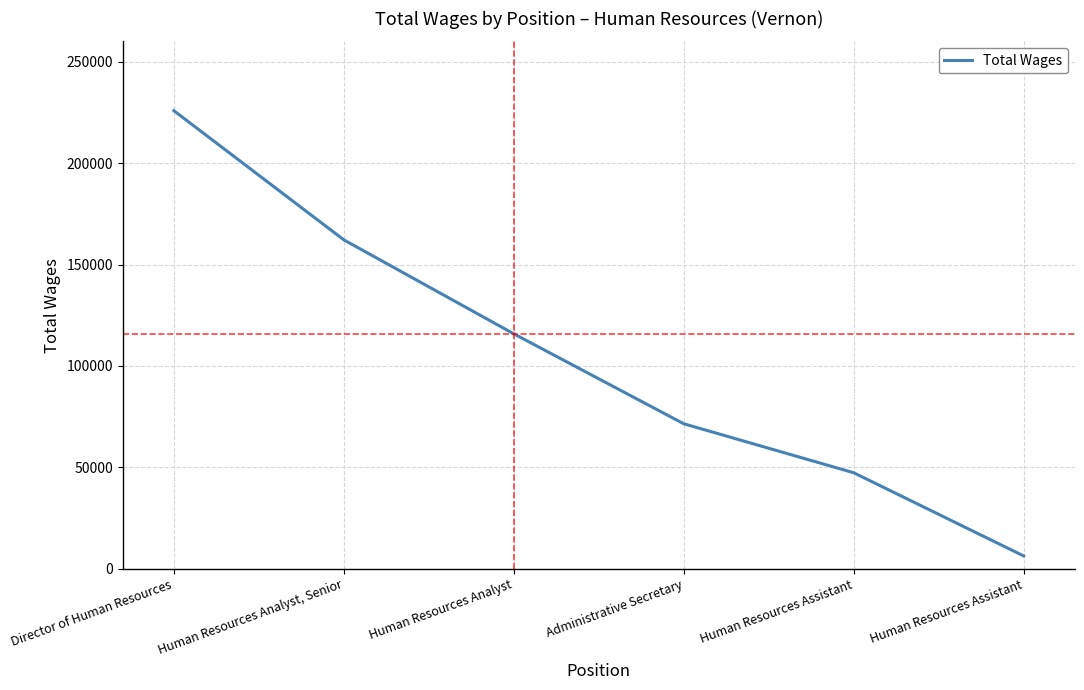

Read the value at Human Resources Analyst, Senior.

162178